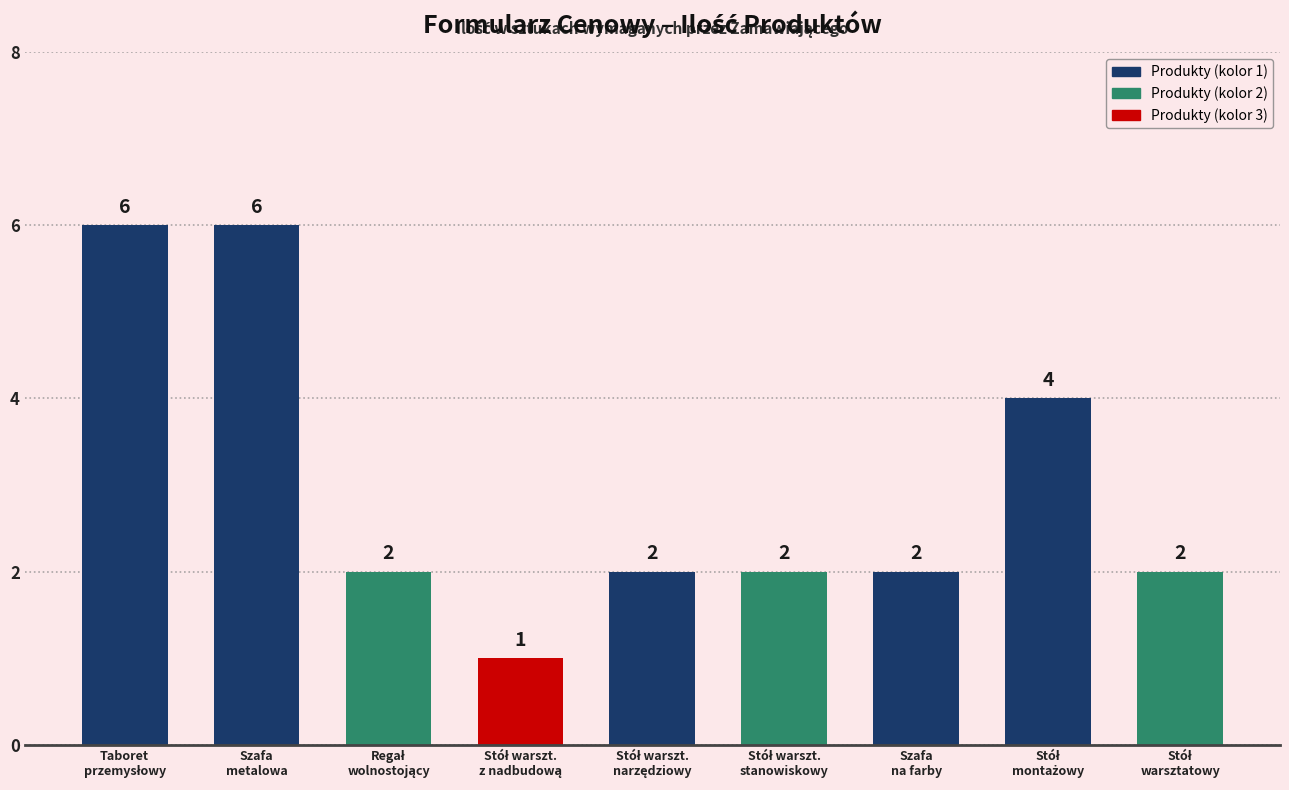

What is the greatest value displayed?

6